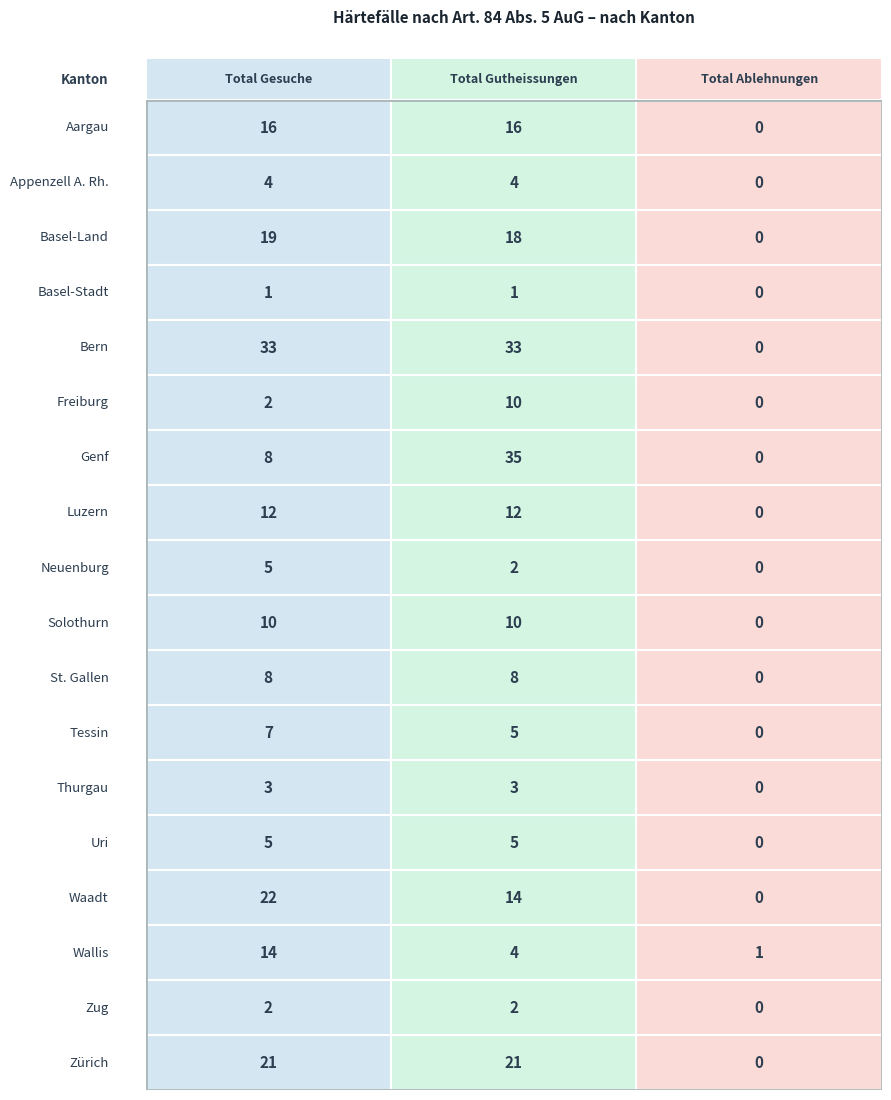

The Tessin series shows 5 at 1. True or false?

True